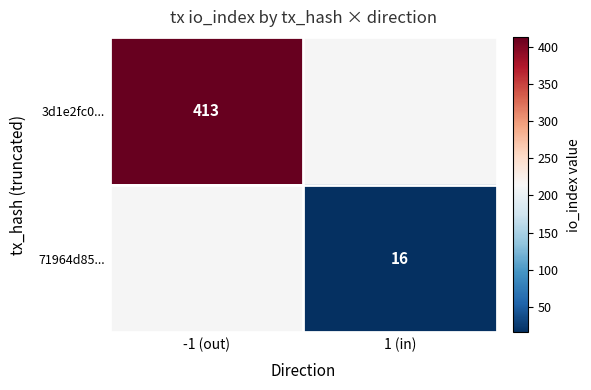

Which category has the lowest value across all series?

1 (in)